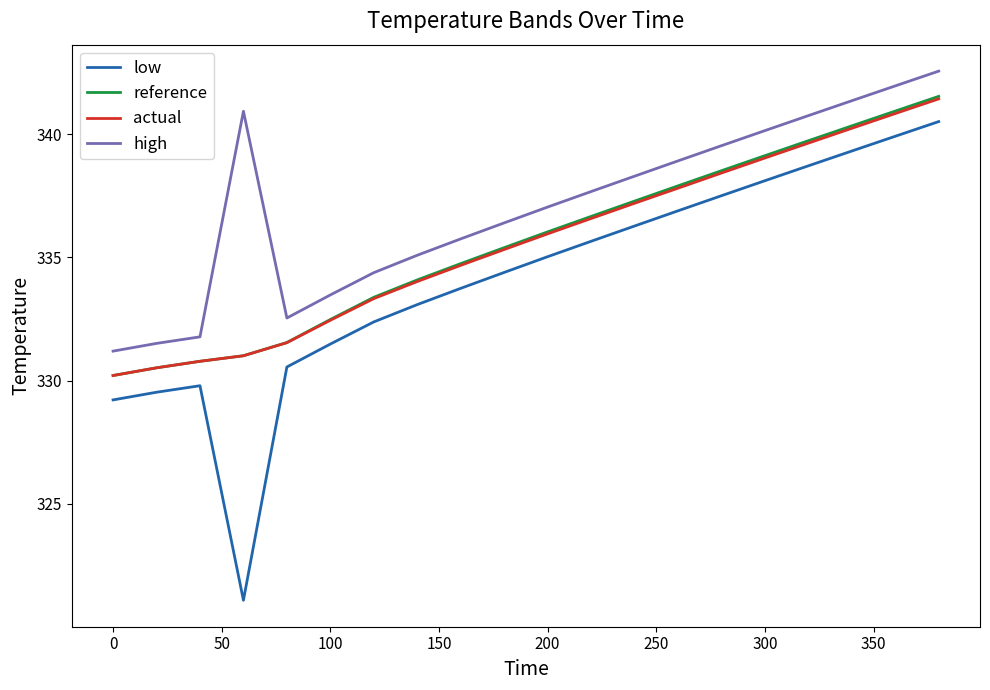

Reading left to right, what are all the values shown in this chart?

low: 329.2	329.5	329.8	321.1	330.5	331.5	332.4	333.1	333.7	334.4	335.0	335.7	336.3	336.9	337.5	338.1	338.7	339.3	339.9	340.5
reference: 330.2	330.5	330.8	331.0	331.5	332.5	333.4	334.1	334.7	335.4	336.0	336.7	337.3	337.9	338.5	339.1	339.7	340.3	340.9	341.5
actual: 330.2	330.5	330.8	331.0	331.5	332.4	333.3	334.0	334.7	335.3	336.0	336.6	337.2	337.8	338.4	339.0	339.6	340.2	340.8	341.4
high: 331.2	331.5	331.8	340.9	332.5	333.5	334.4	335.1	335.8	336.4	337.0	337.7	338.3	338.9	339.5	340.1	340.8	341.4	342.0	342.6